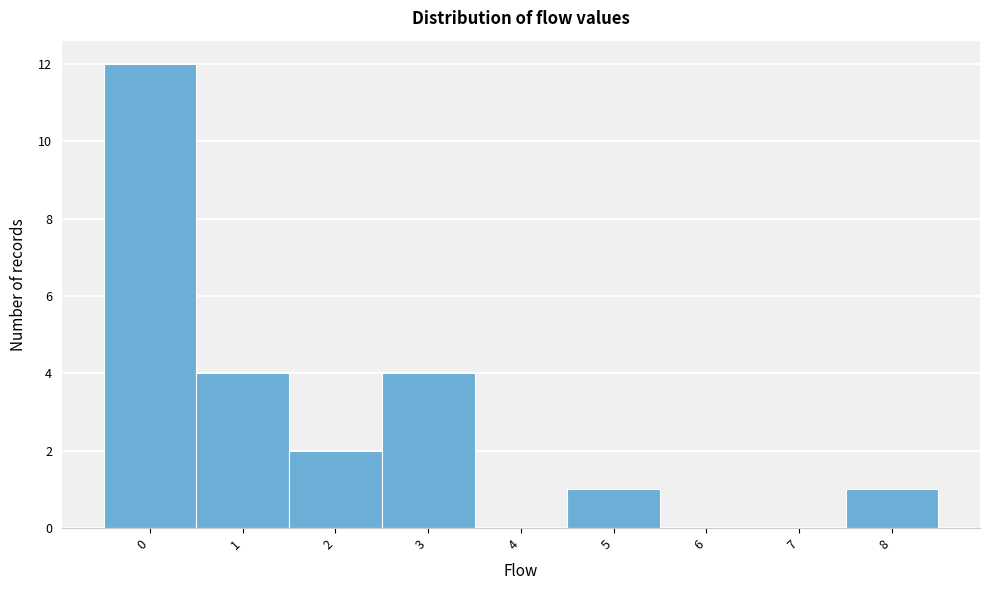

What is the height of the bar covering 2.5 to 3.5 on the x-axis? The values are not printed on the chart, so give them approximately, as read against the axis.

4